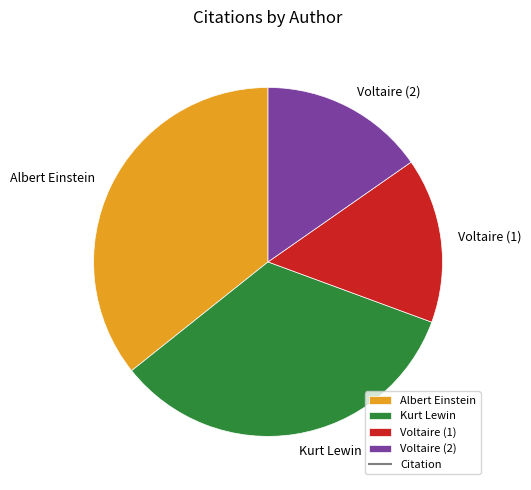

Between Voltaire (2) and Albert Einstein, which is larger?

Albert Einstein